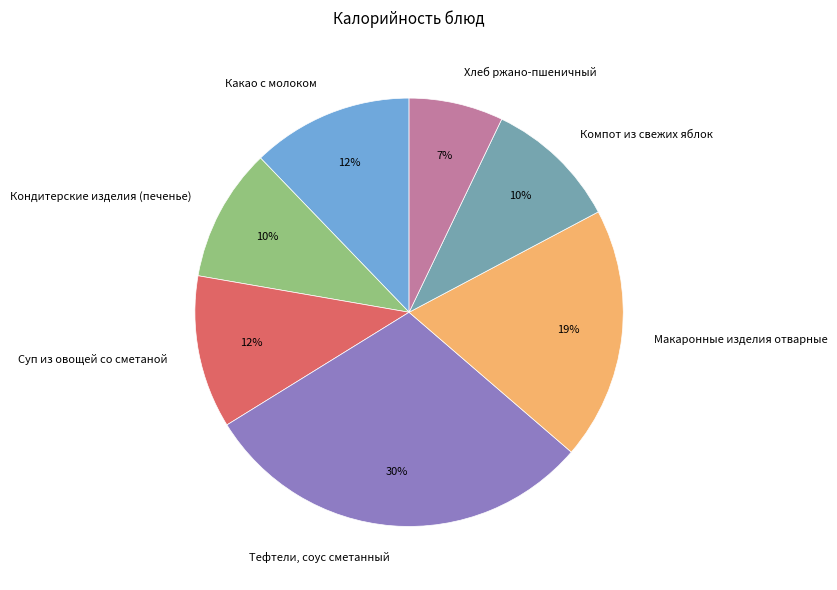

Which slice is the largest?

Тефтели, соус сметанный